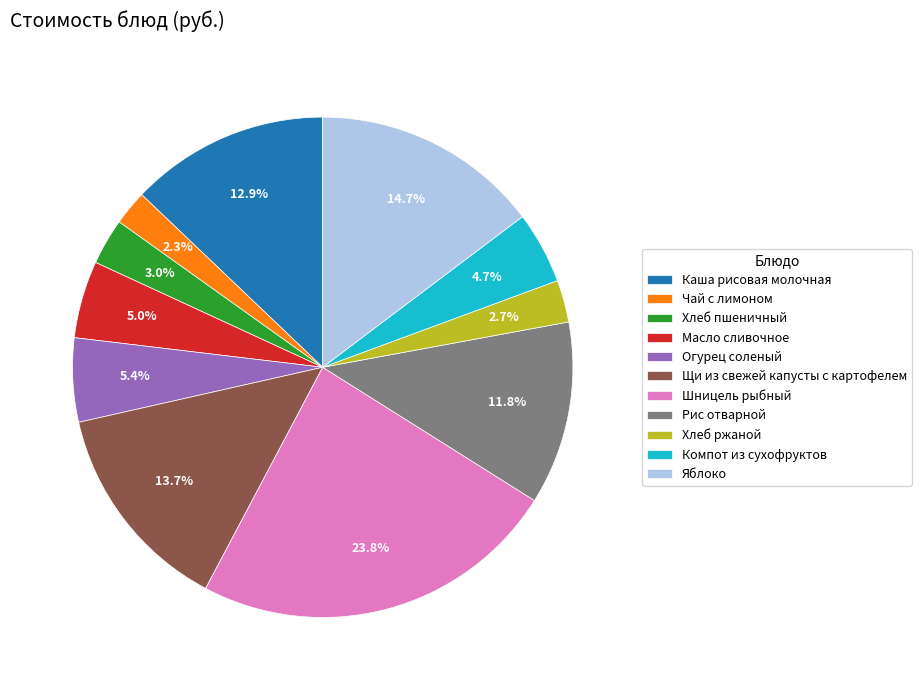

How much of the chart is everything except Каша рисовая молочная?

87.1%